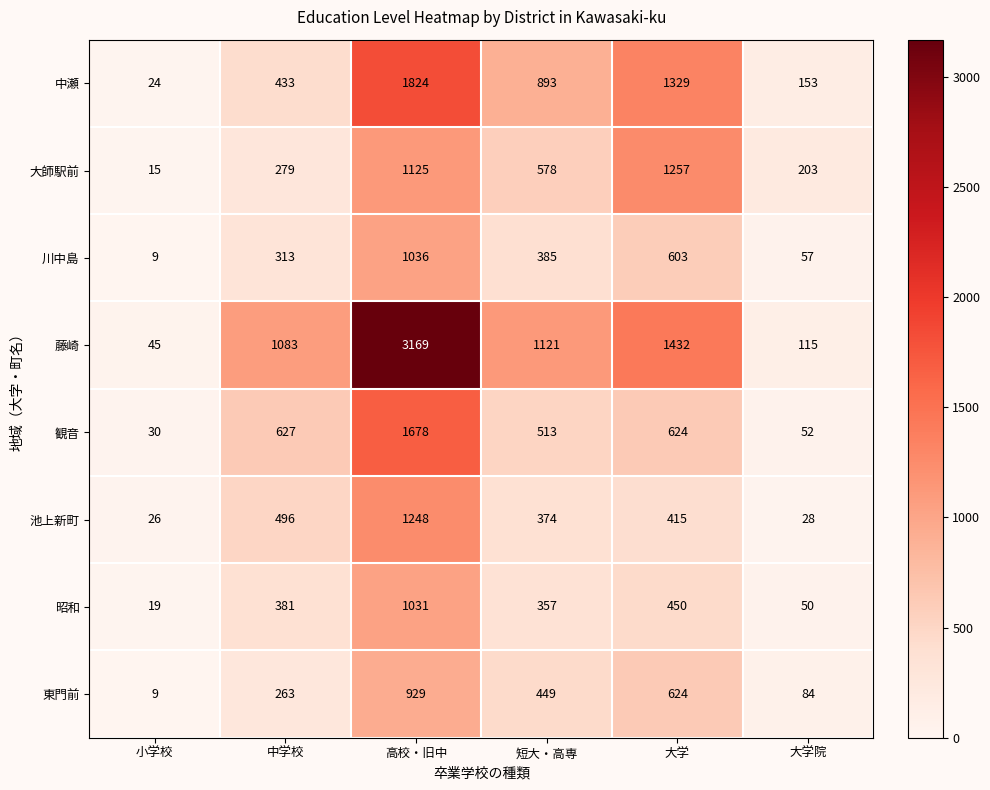

Which label corresponds to the largest value in the chart?

高校・旧中